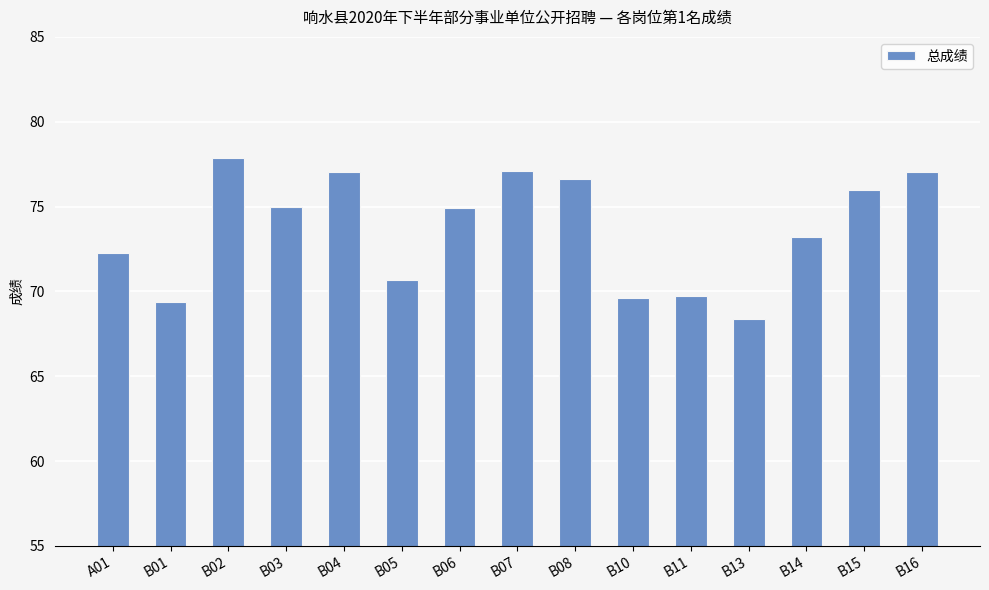

Count the number of categories in the chart.

15